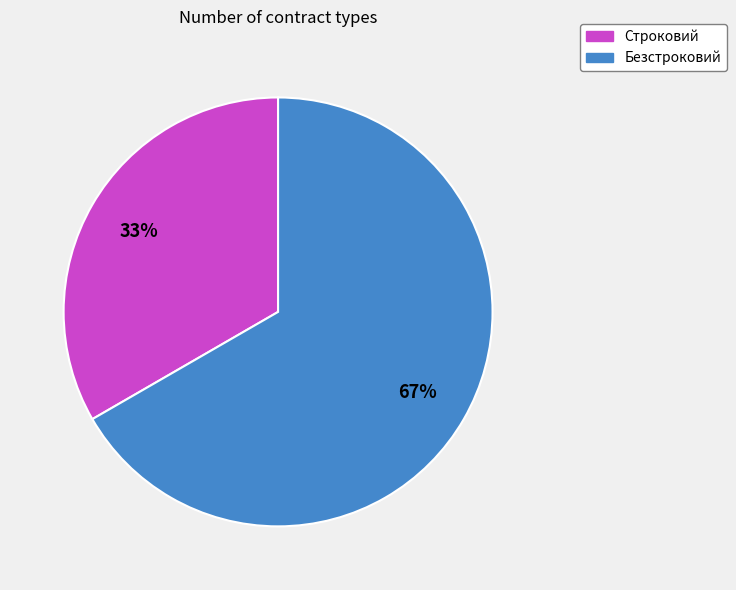

Is it true that Безстроковий is 67% of the pie?

True